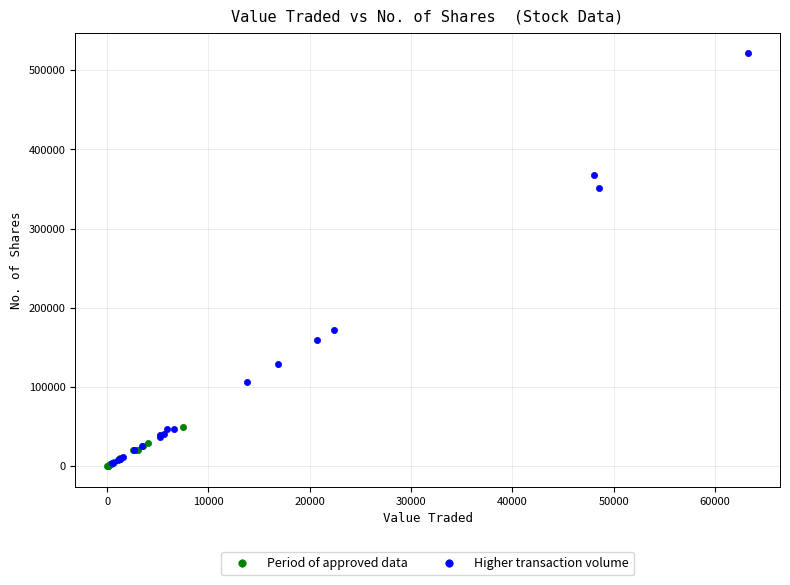

Which series has the largest Y range (max minus min)?

Higher transaction volume